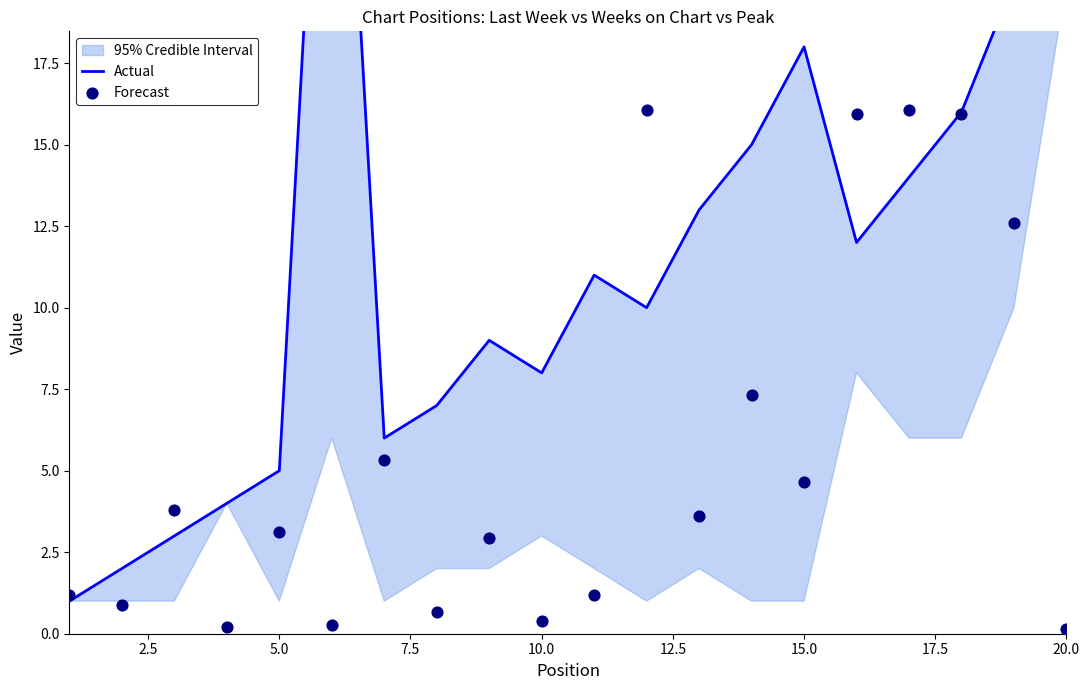

What are all the series names shown in the legend?

Actual, Forecast